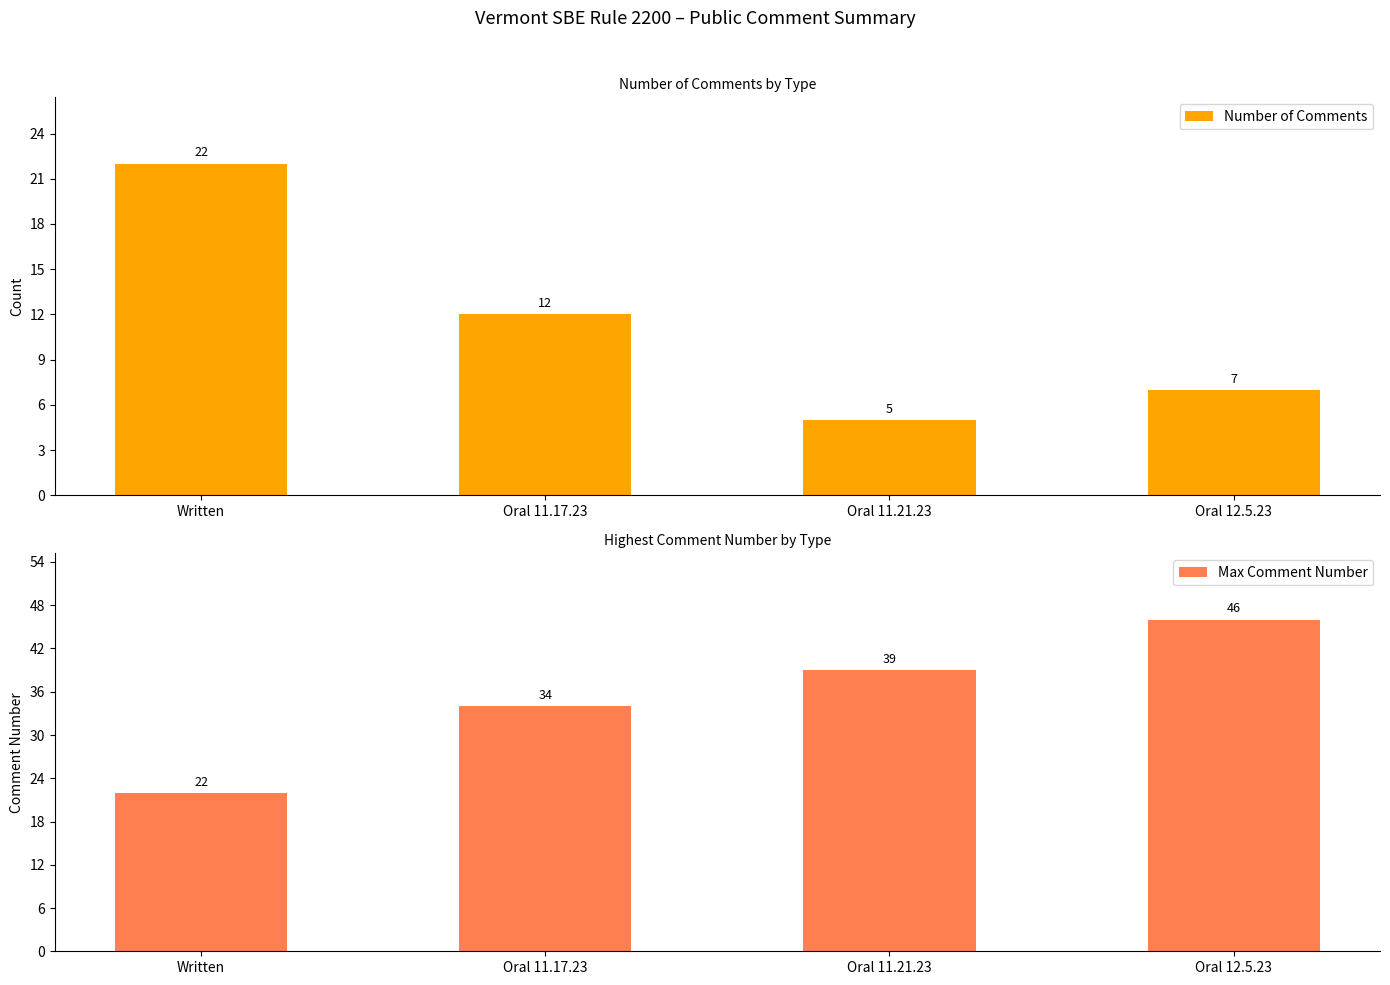

At which category is the sum across all series the highest?

Oral 12.5.23